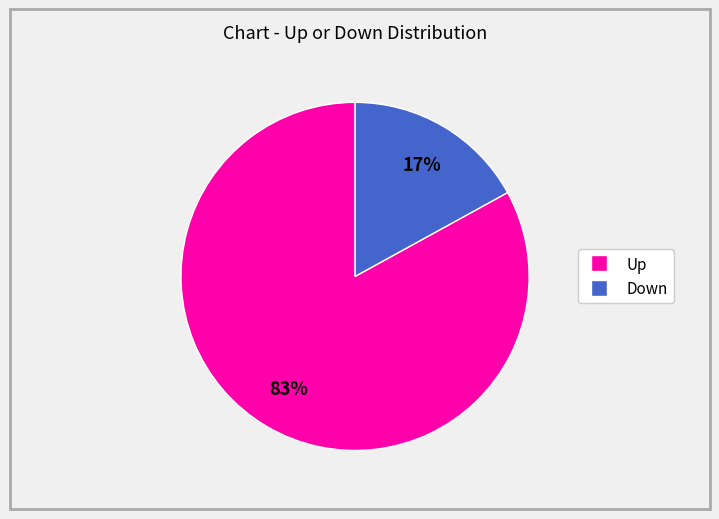

Is there any slice that represents more than half of the pie?

Yes